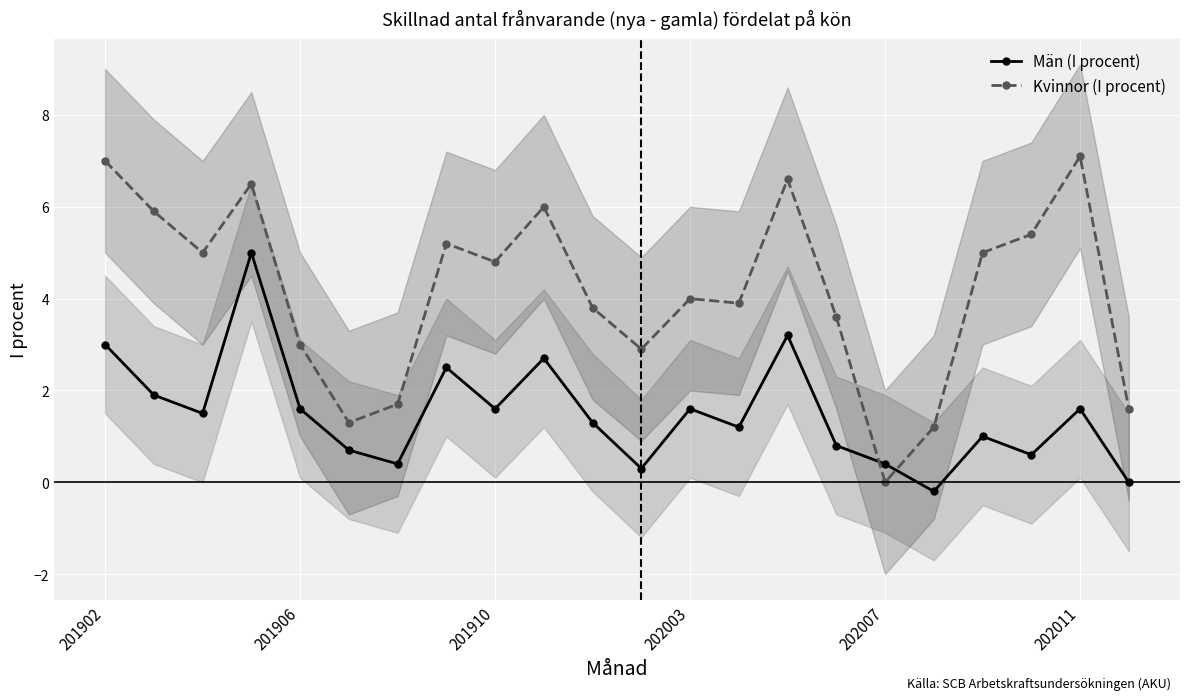

True or false: Kvinnor (I procent) and Män (I procent) cross at least once.

True